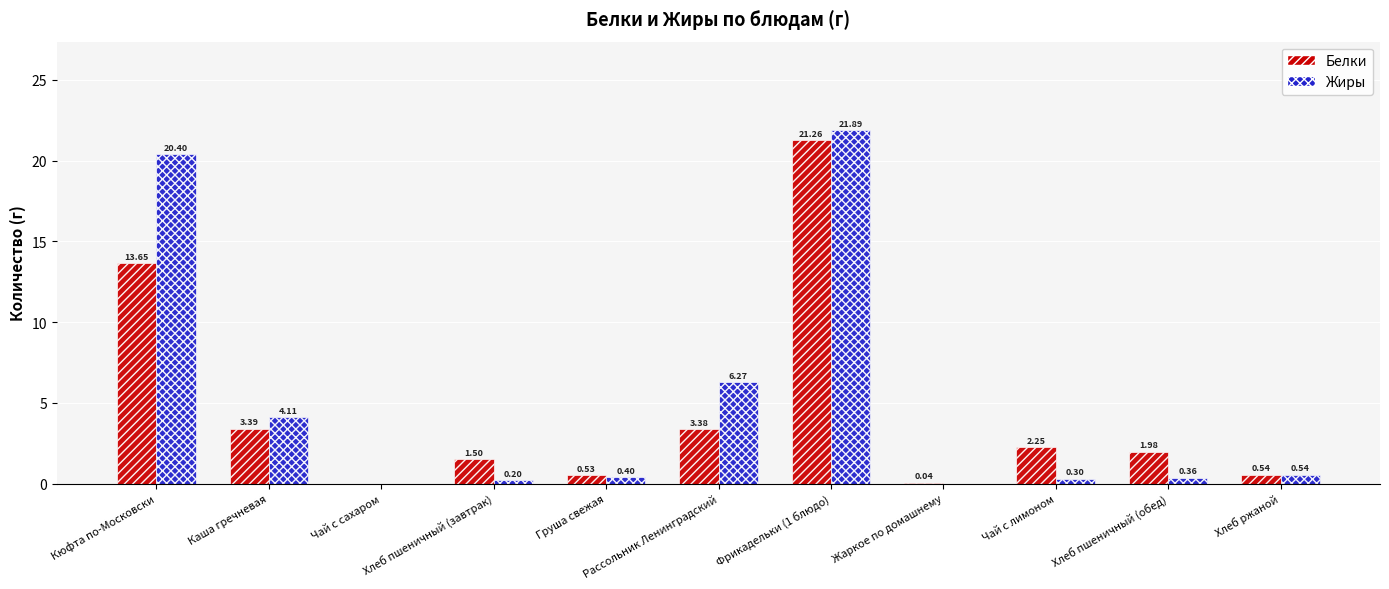

What is the sum of all Белки values?

48.5